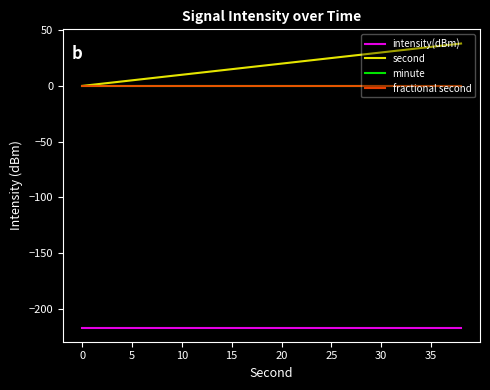

True or false: minute and second cross at least once.

False